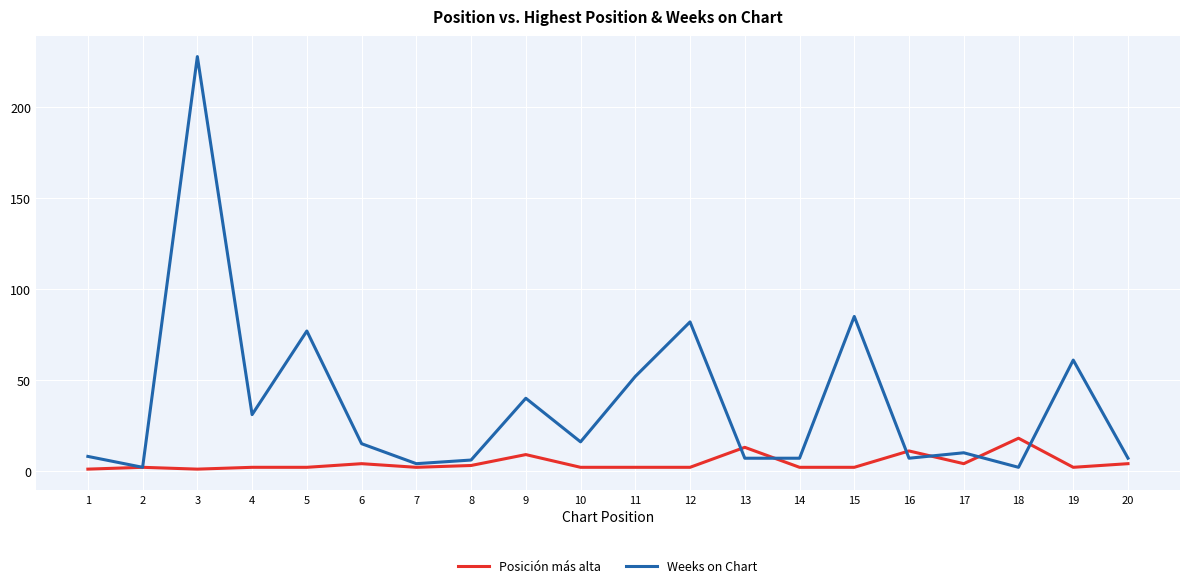

What is the greatest value displayed?

228